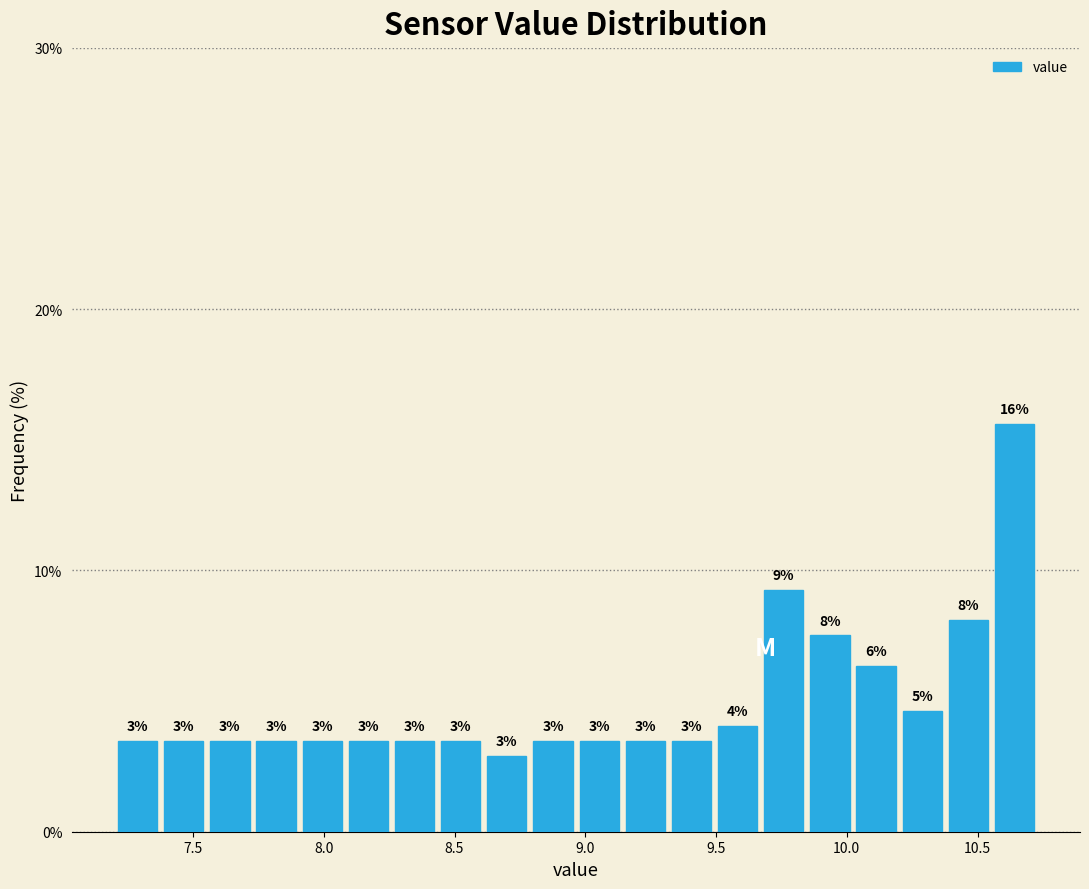

Around what value on the x-axis is the tallest bar? Give the approximate position of its centre, as read against the axis.

10.65